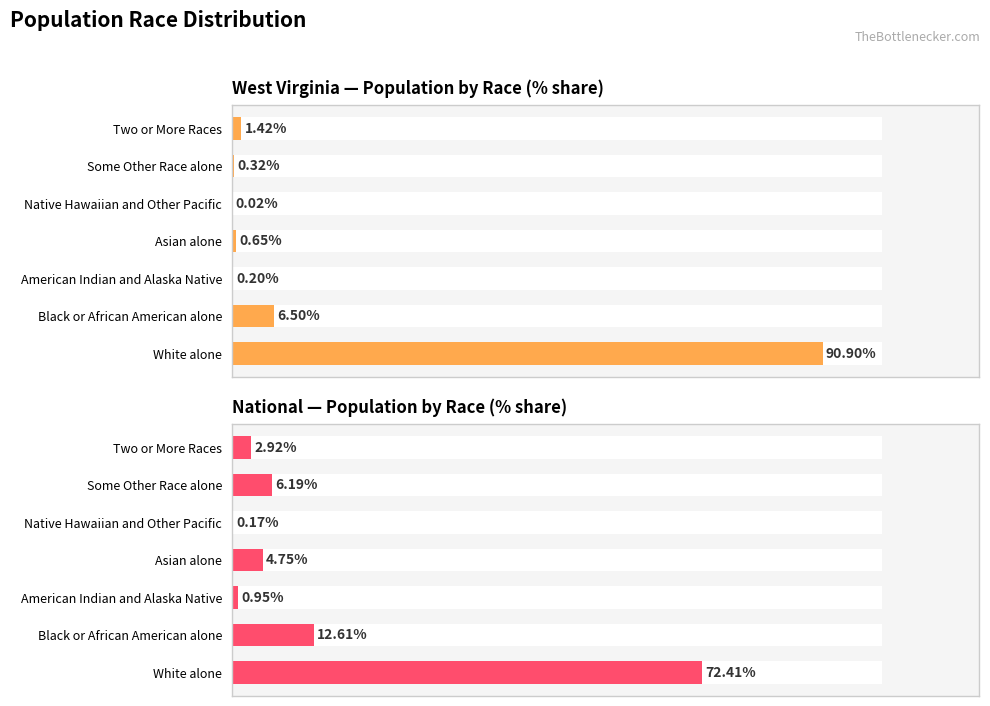

Reading left to right, list all the values displayed in this chart.

West Virginia — Population by Race (% share): 90.9	6.5	0.2	0.6	0.0	0.3	1.4
National — Population by Race (% share): 72.4	12.6	0.9	4.8	0.2	6.2	2.9